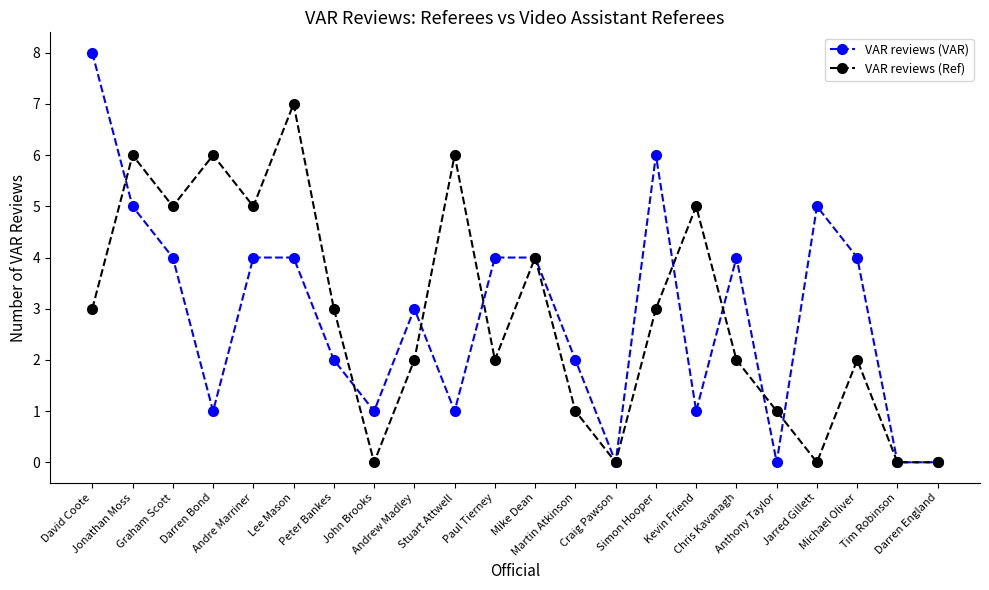

At which category does VAR reviews (Ref) reach its first local valley?

Graham Scott